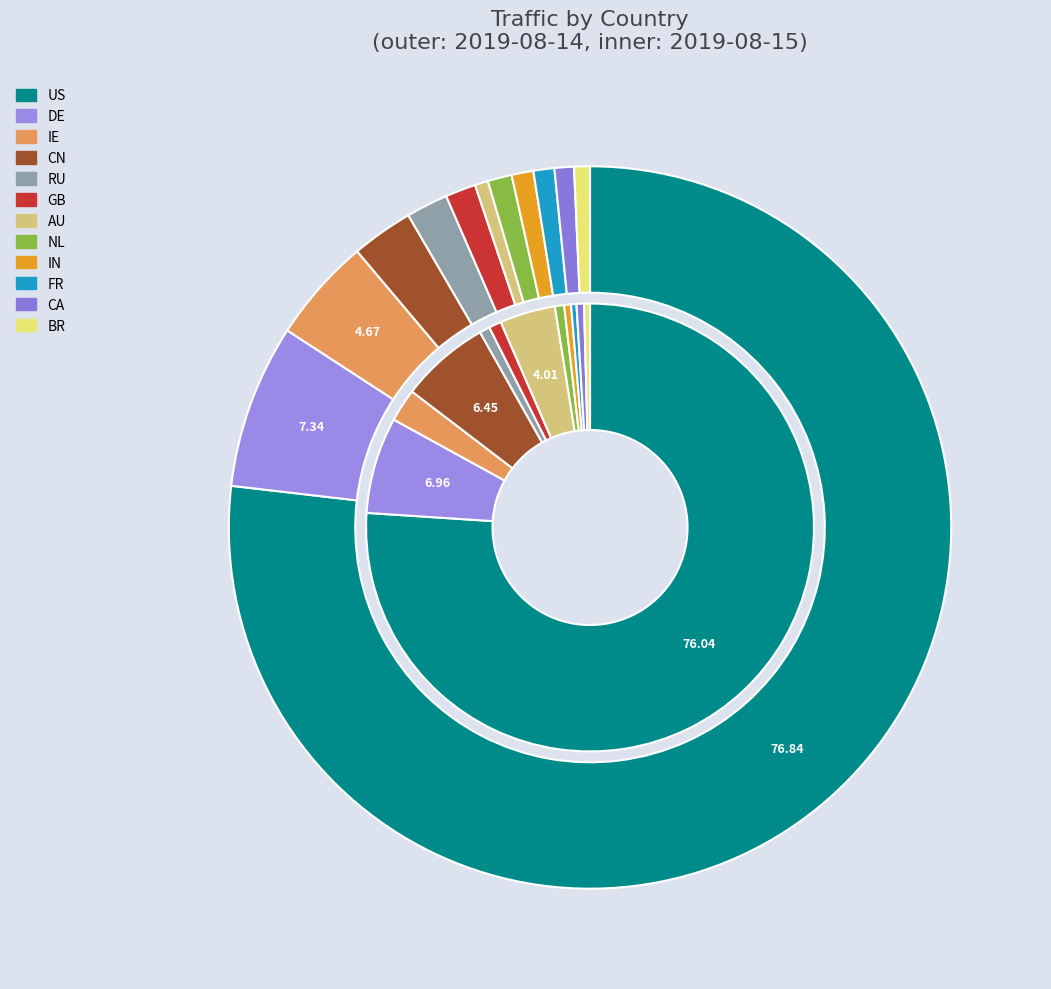

Which series changed the most between IN and BR?

2019-08-14